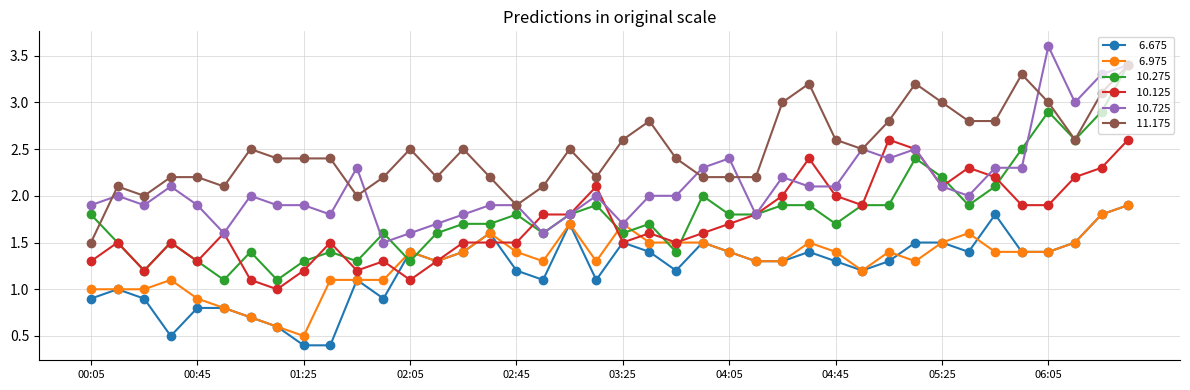

What is the smallest value displayed?

0.4